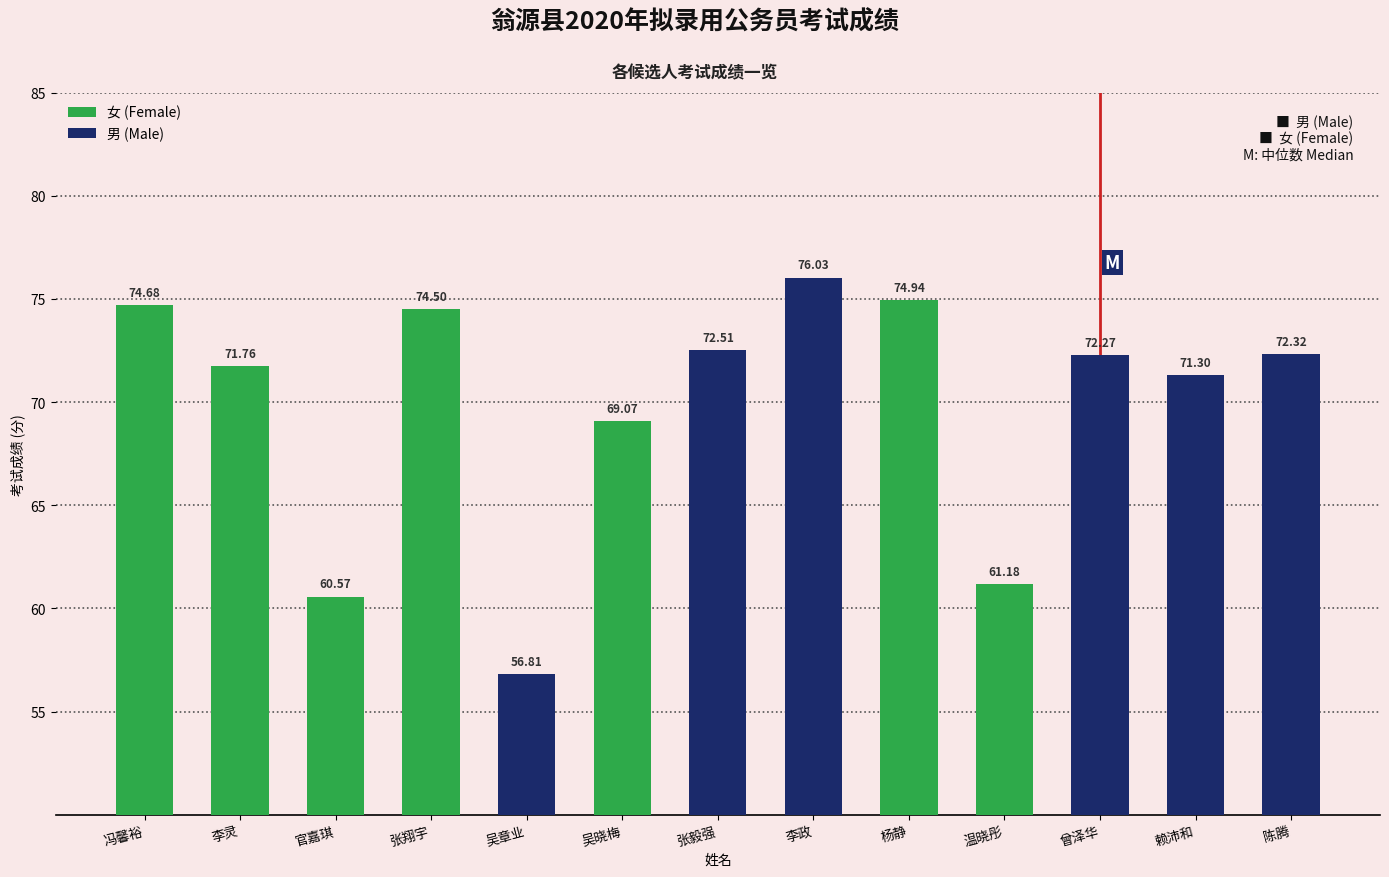

The chart shows a value of 69.1 at 吴晓梅. True or false?

True